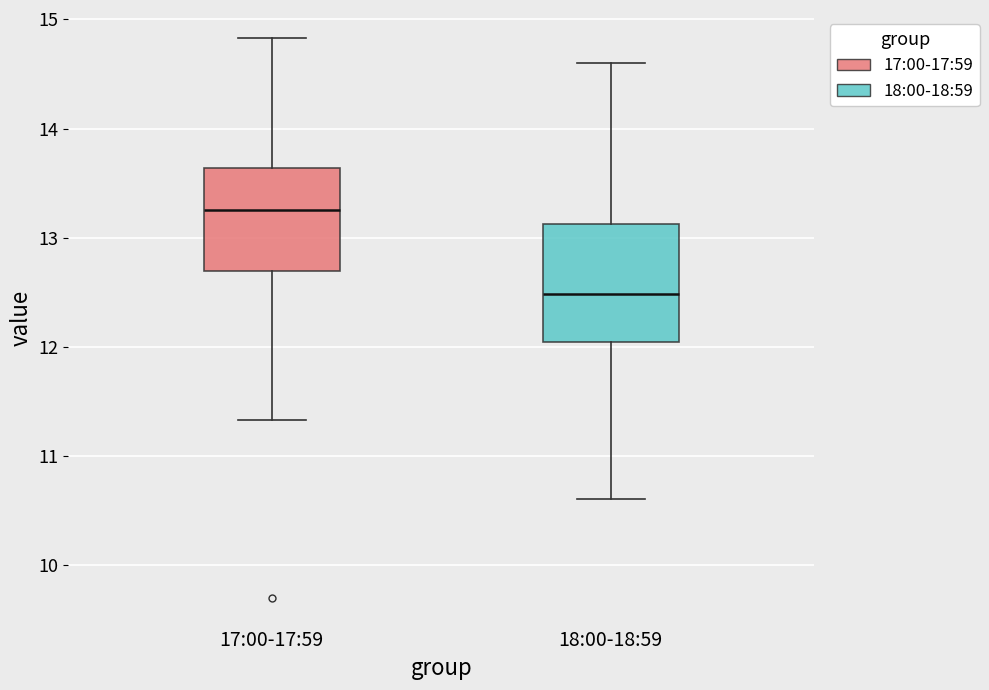

Reading left to right, read every box against the y-axis: the position of its median line, the range the box covers, and the ends of its whiskers. The values are not printed on the chart, so give them approximately, as read against the axis.

17:00-17:59: median 13.3, box 12.7 to 13.6, whiskers 11.3 to 14.8
18:00-18:59: median 12.5, box 12.0 to 13.1, whiskers 10.6 to 14.6